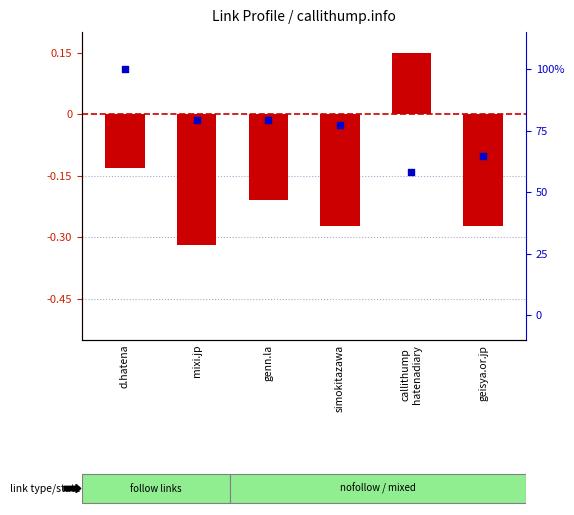

Which series has the largest total across all categories?

percentile rank within the sample